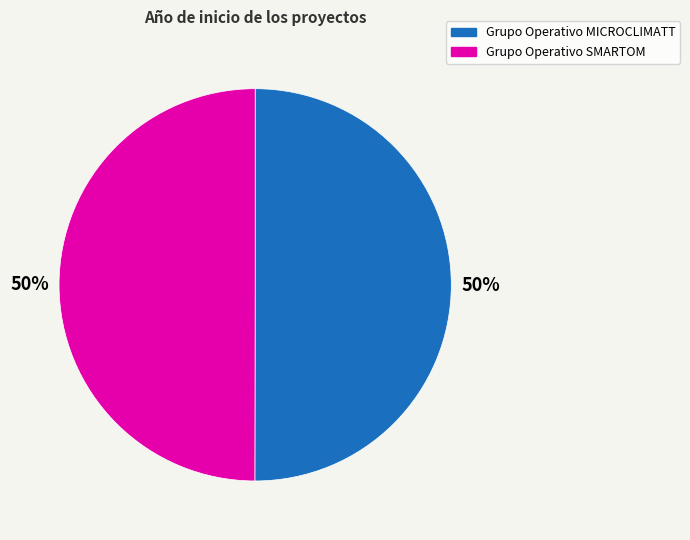

To the nearest percent, what is the average slice percentage?

50%